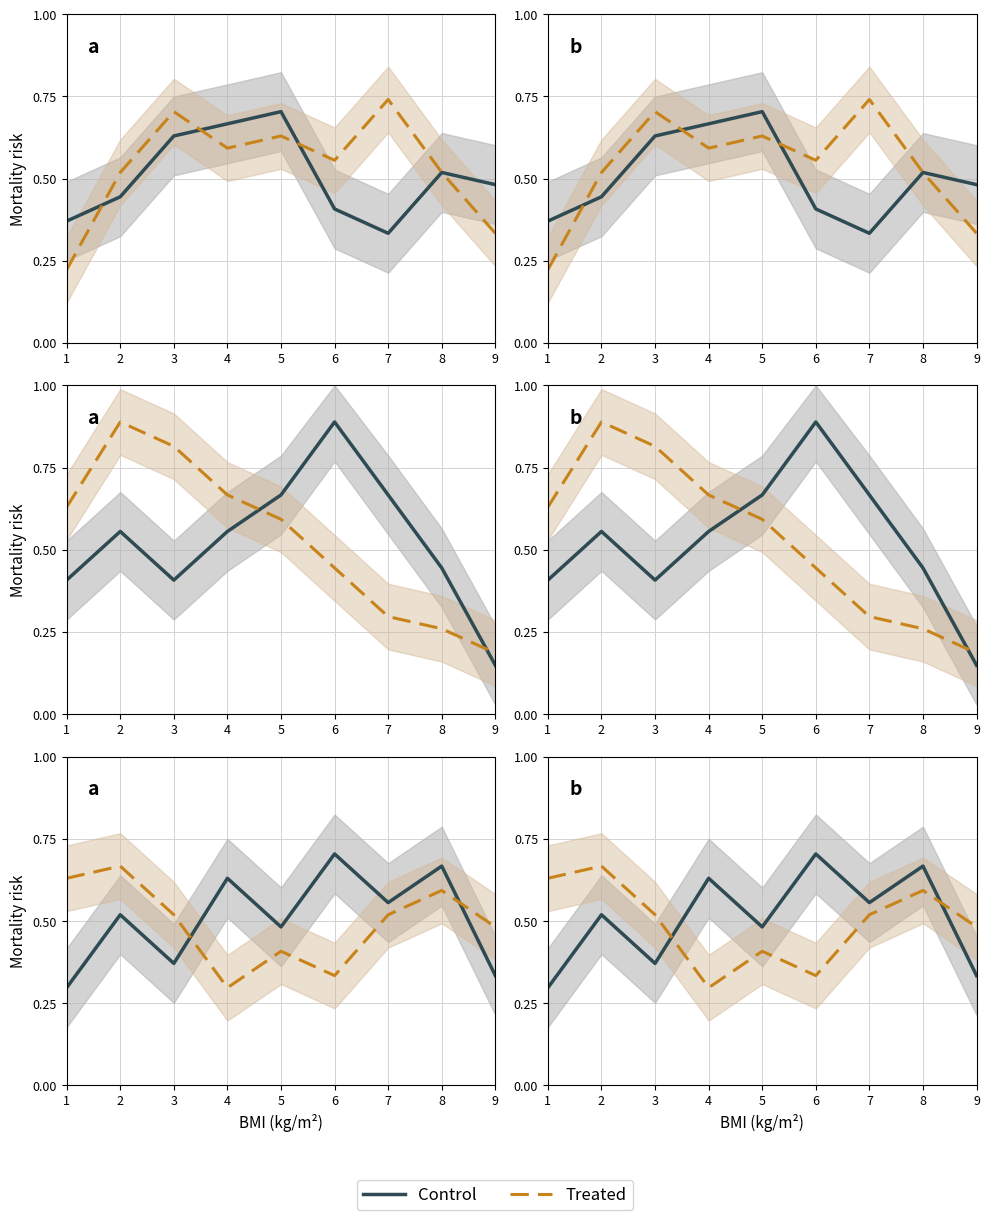

Which series has the widest spread of values?

Control